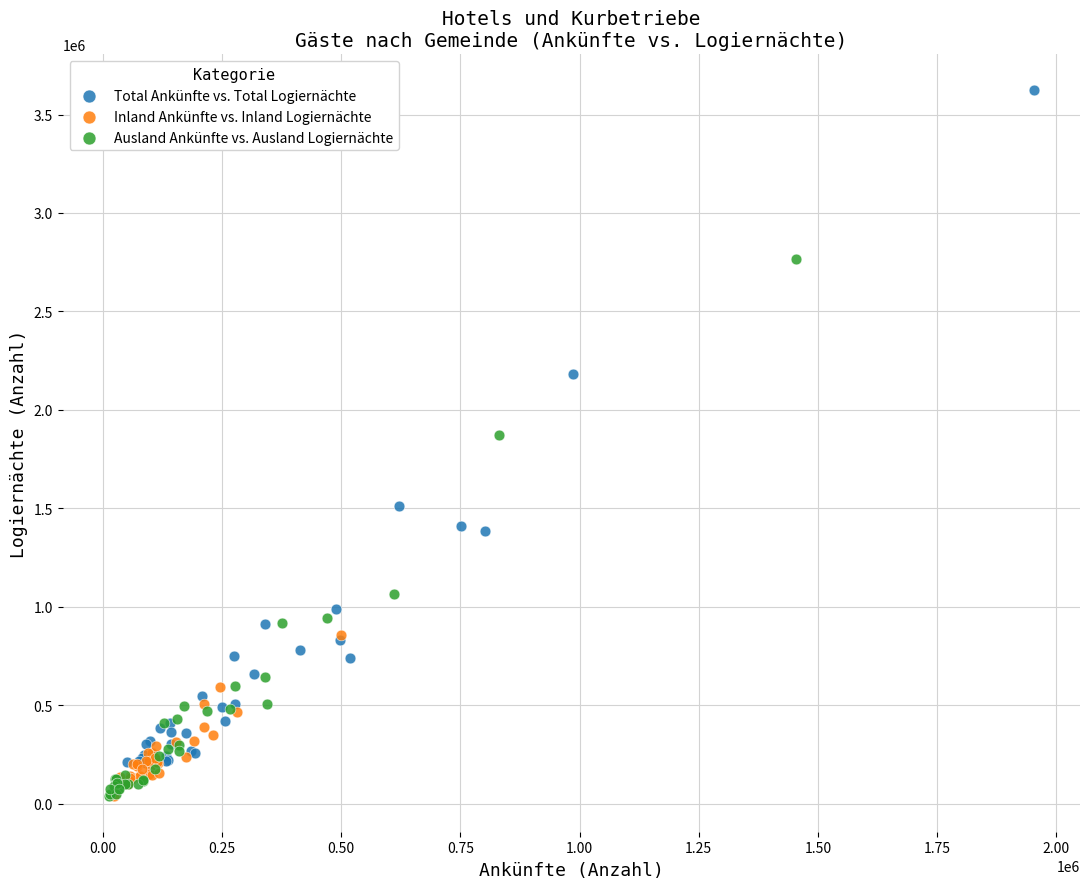

Which series has the widest spread of Y values?

Total Ankünfte vs. Total Logiernächte